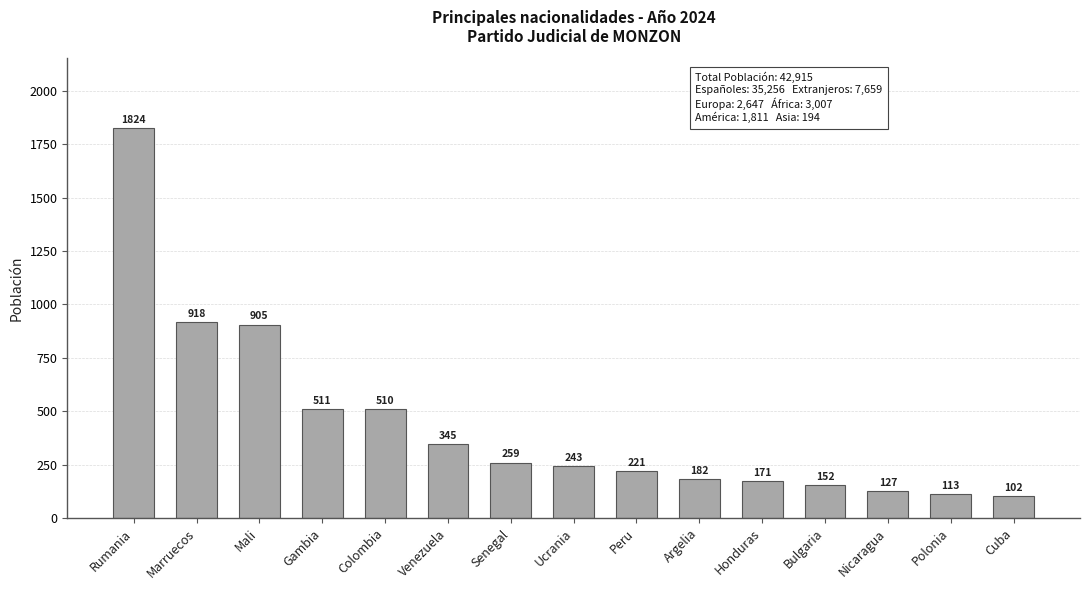

Count the number of categories in the chart.

15